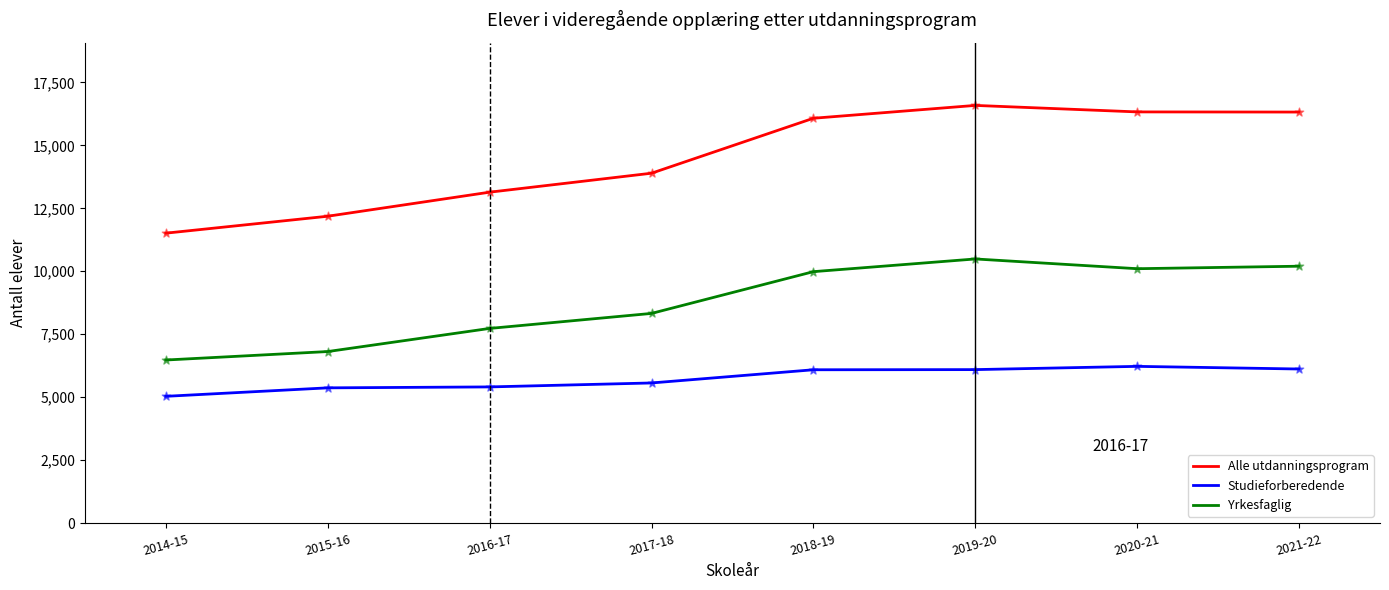

At how many categories does at least one series exceed 11197?

8